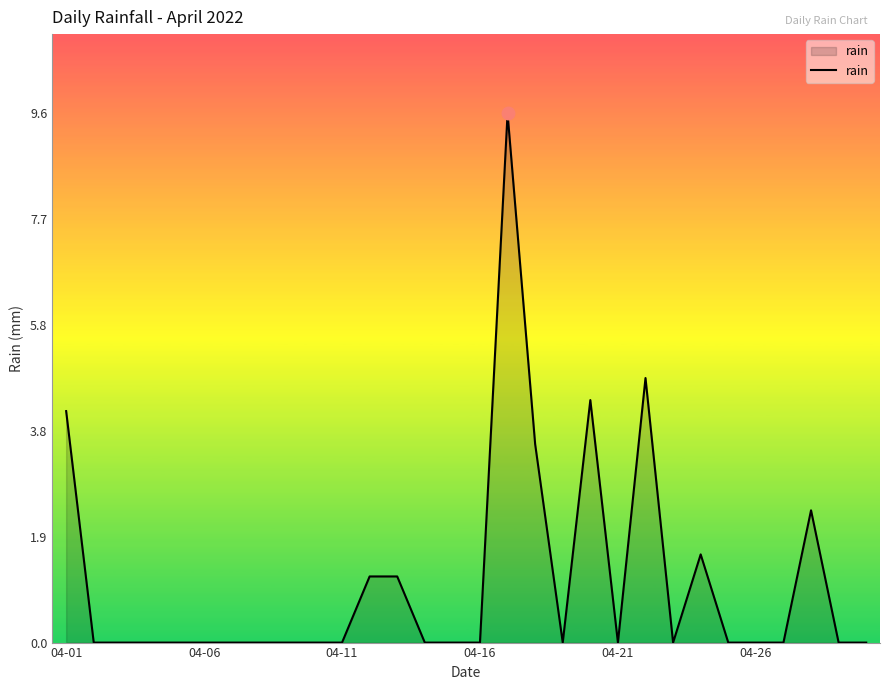

Reading left to right, what are all the values shown in this chart?

4.2	0.0	0.0	0.0	0.0	0.0	0.0	0.0	0.0	0.0	0.0	1.2	1.2	0.0	0.0	0.0	9.6	3.6	0.0	4.4	0.0	4.8	0.0	1.6	0.0	0.0	0.0	2.4	0.0	0.0